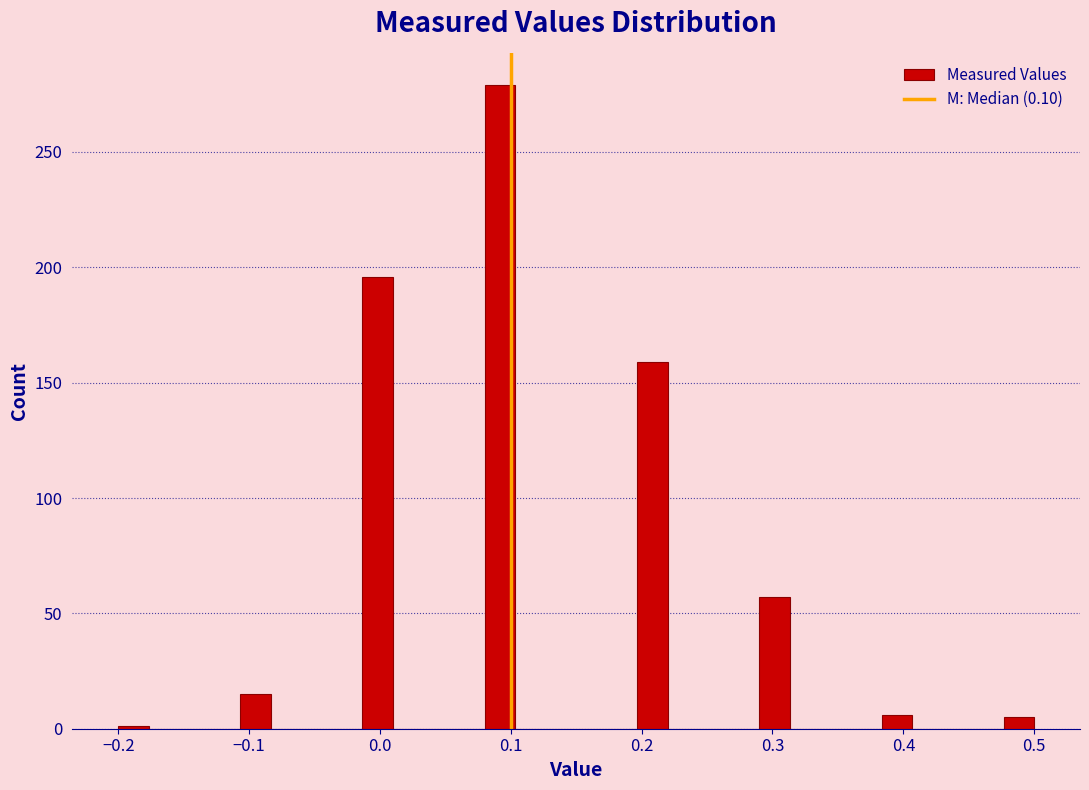

Around what value on the x-axis is the tallest bar? Give the approximate position of its centre, as read against the axis.

0.09